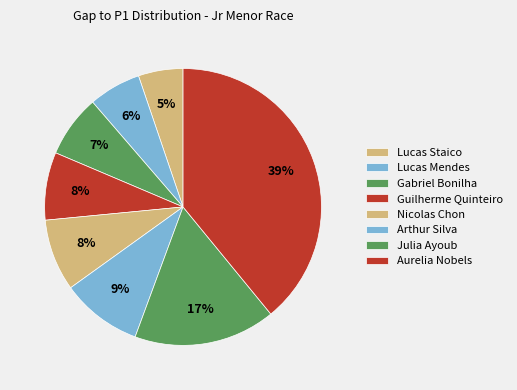

Count the number of slices in the pie.

8